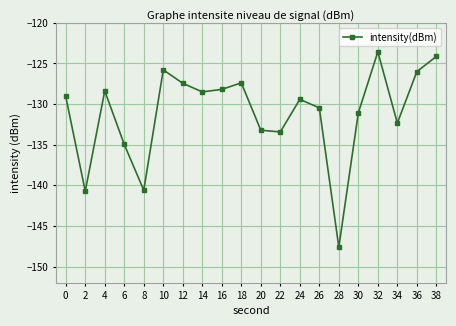

What is the value of the 3rd point from the left?

-128.4